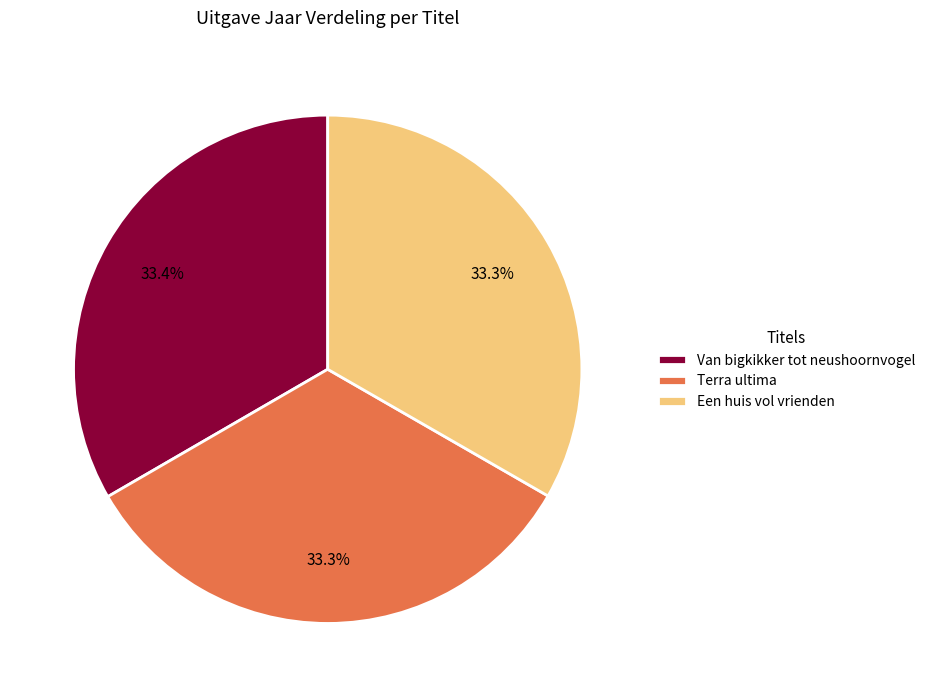

What is the ratio of the value at Terra ultima to the value at Van bigkikker tot neushoornvogel?

1.0